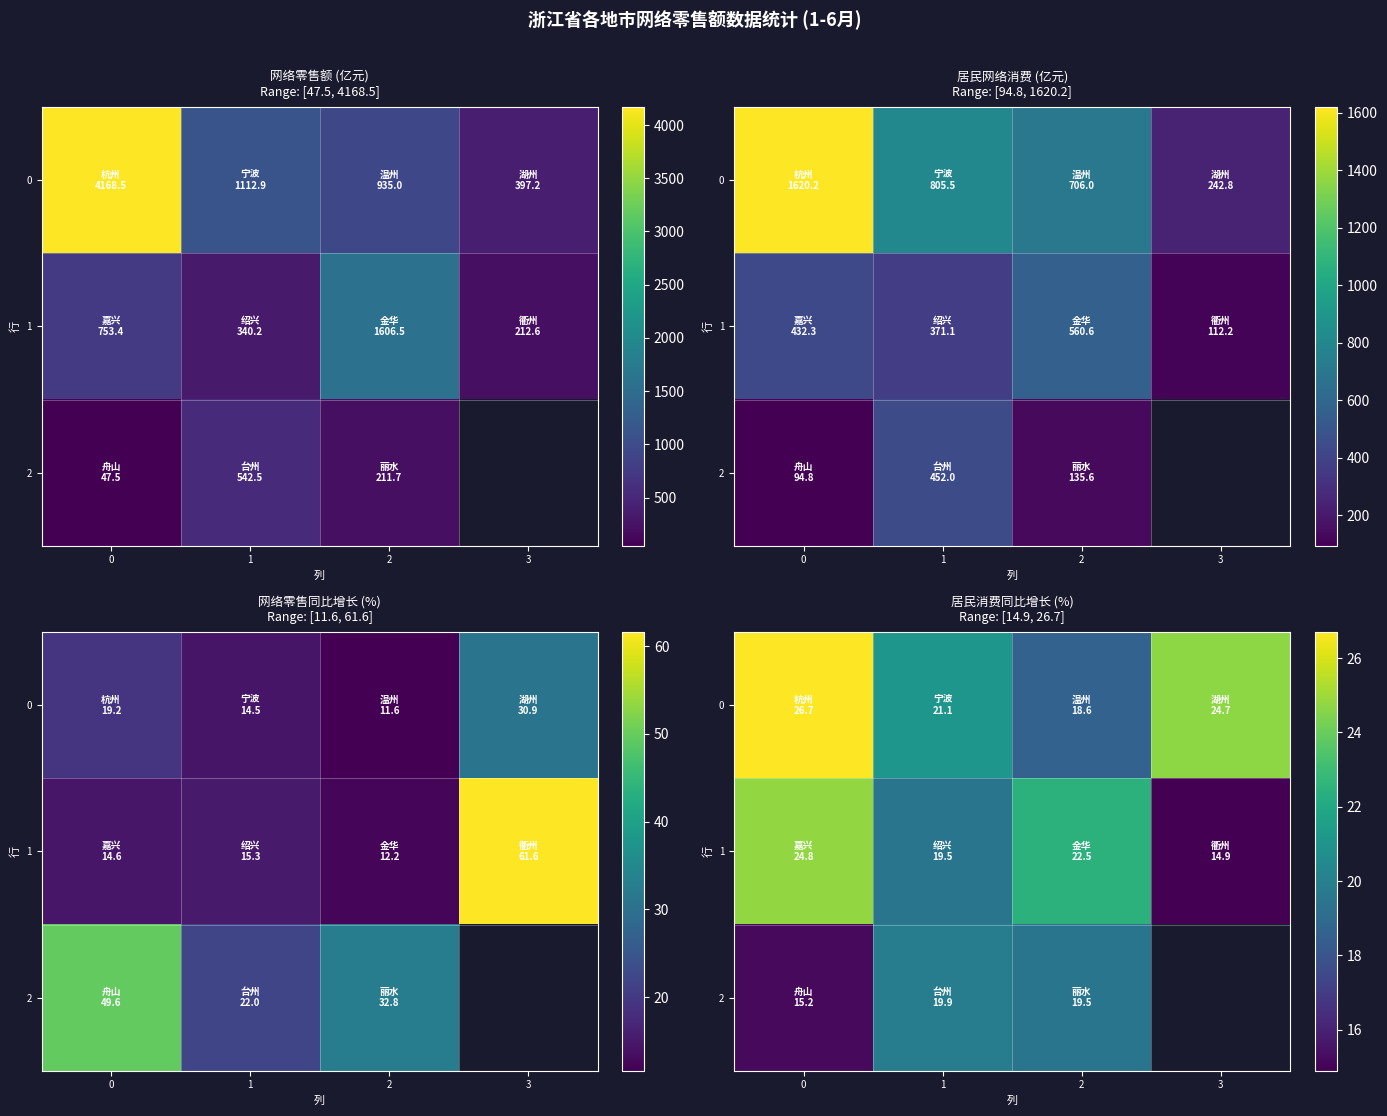

The 1 series shows 24.8 at 0. True or false?

True